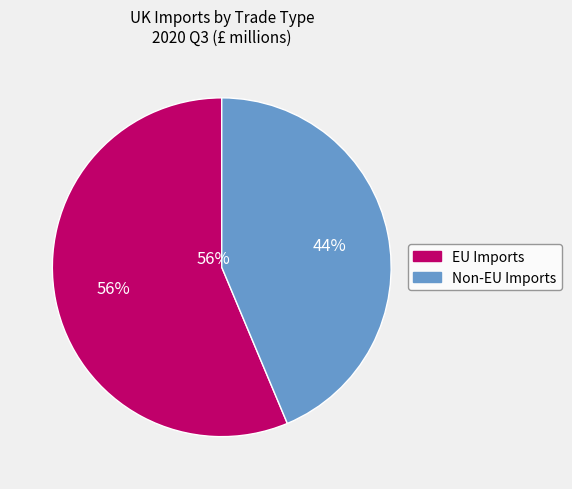

How many segments does this pie chart have?

2